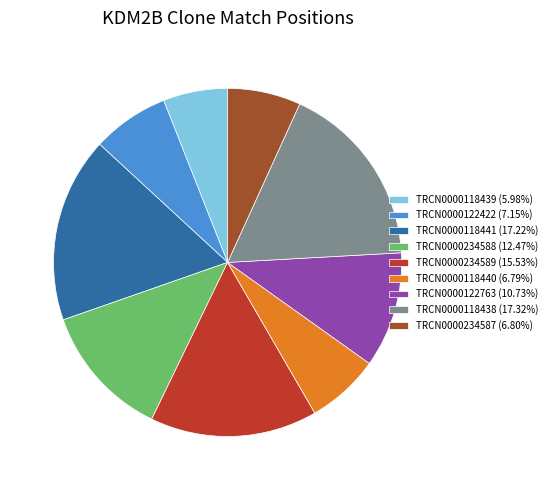

Approximately how many times larger is the value at TRCN0000118438 (17.32%) compared to TRCN0000118441 (17.22%)?

1.0